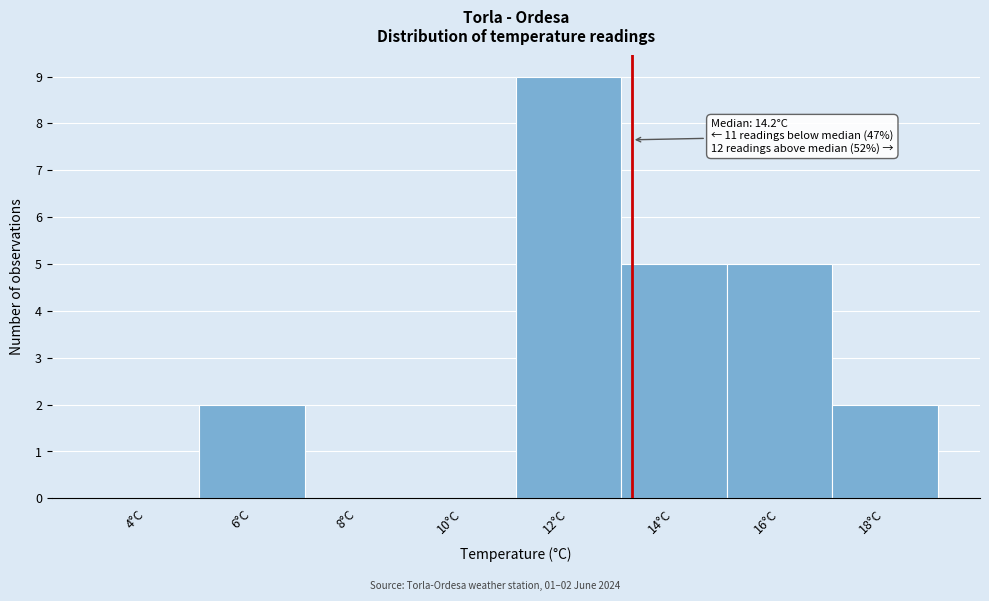

Reading left to right, list all the values displayed in this chart.

4°C=0	6°C=2	8°C=0	10°C=0	12°C=9	14°C=5	16°C=5	18°C=2